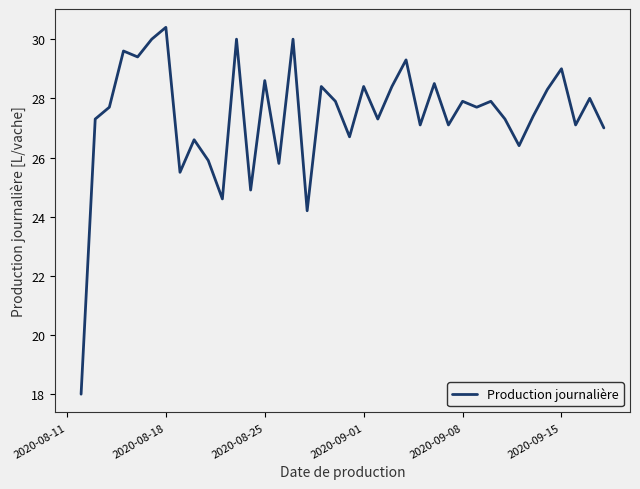

What is the maximum value shown in the chart?

30.4